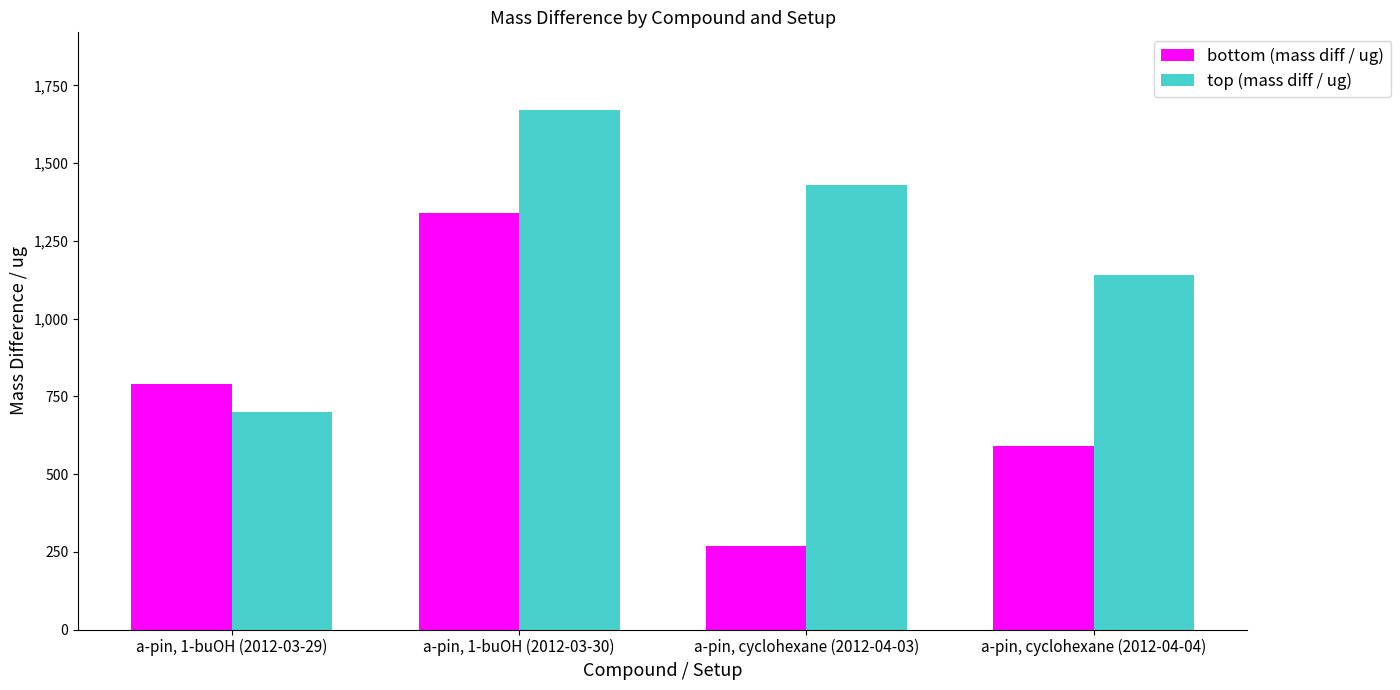

How many values in the bottom (mass diff / ug) series exceed 789?

2